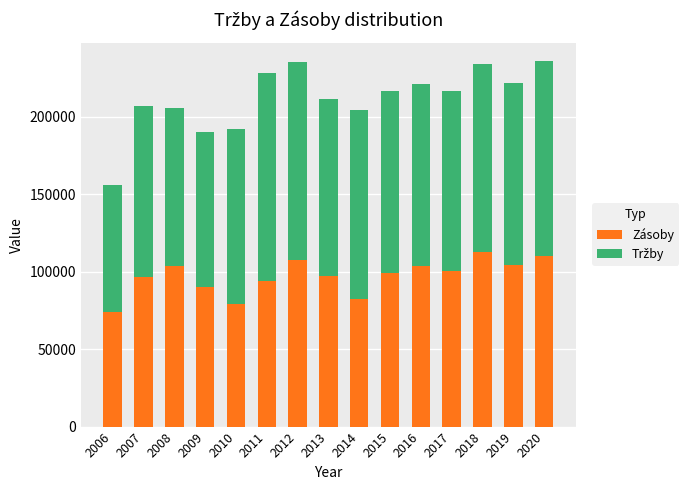

What is the total value across all series at 2019?

221664